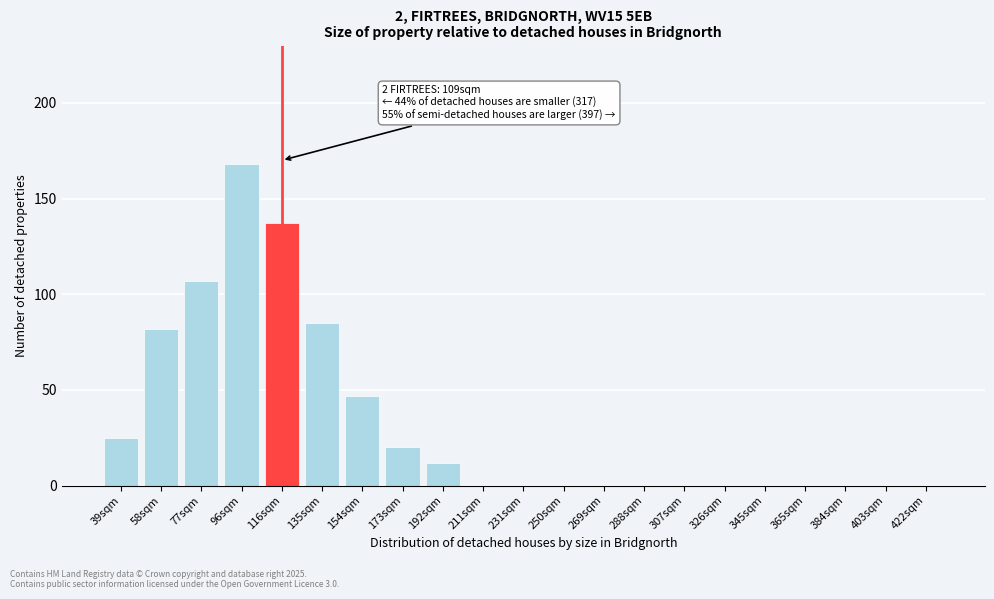

Reading right to left, extract all data points from this chart.

422sqm=0	403sqm=0	384sqm=0	365sqm=0	345sqm=0	326sqm=0	307sqm=0	288sqm=0	269sqm=0	250sqm=0	231sqm=0	211sqm=0	192sqm=12	173sqm=20	154sqm=47	135sqm=85	116sqm=137	96sqm=168	77sqm=107	58sqm=82	39sqm=25